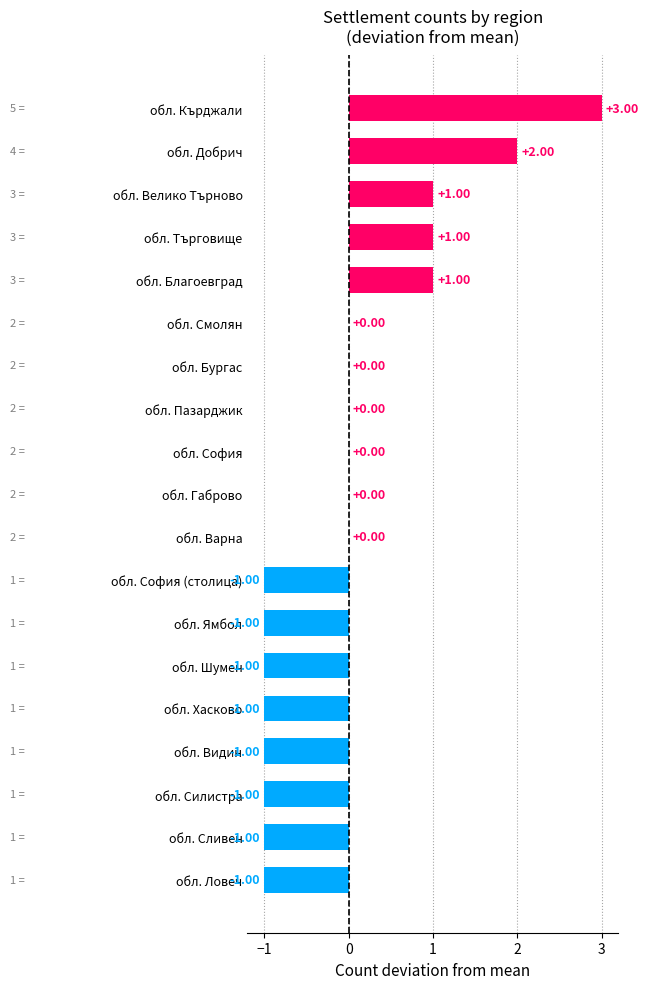

What is the change in value from обл. Благоевград to обл. Кърджали?

+2